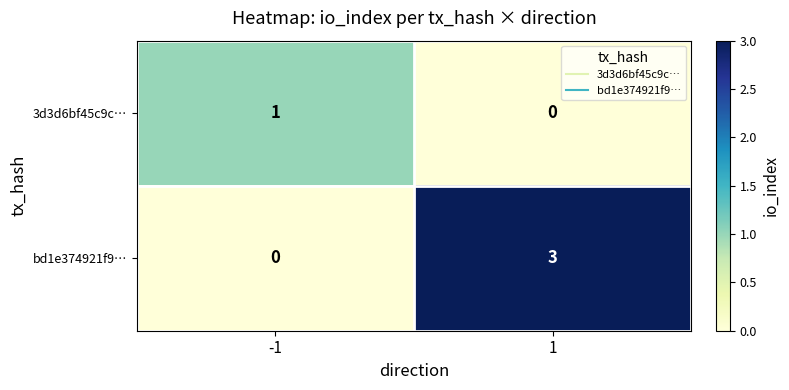

At -1, list the series in order from smallest to largest.

bd1e374921f9…, 3d3d6bf45c9c…